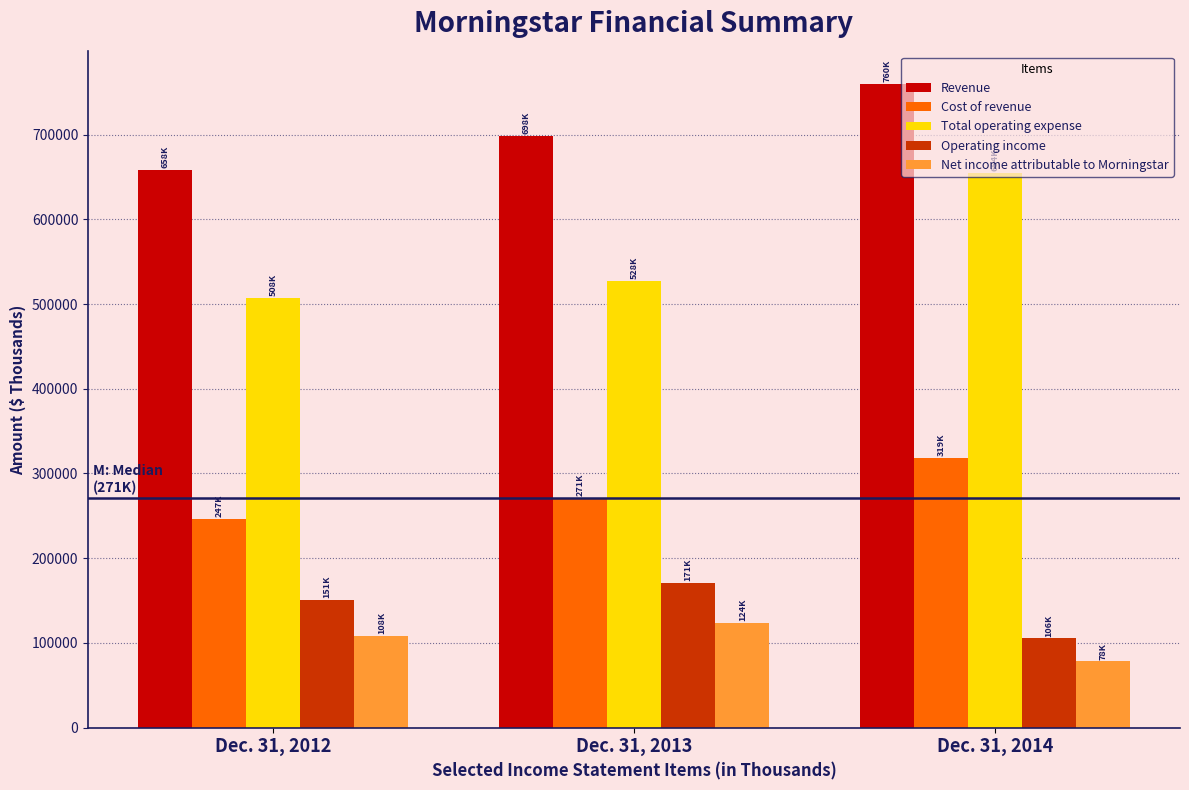

Rank the series by their maximum value, from lowest to highest.

Net income attributable to Morningstar, Operating income, Cost of revenue, Total operating expense, Revenue